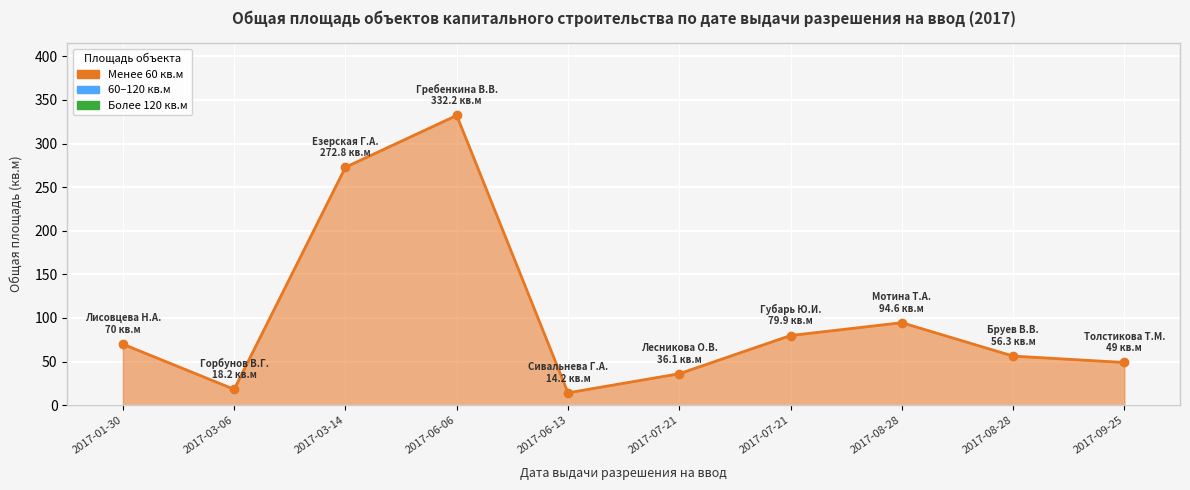

Count the number of data series in this chart.

1